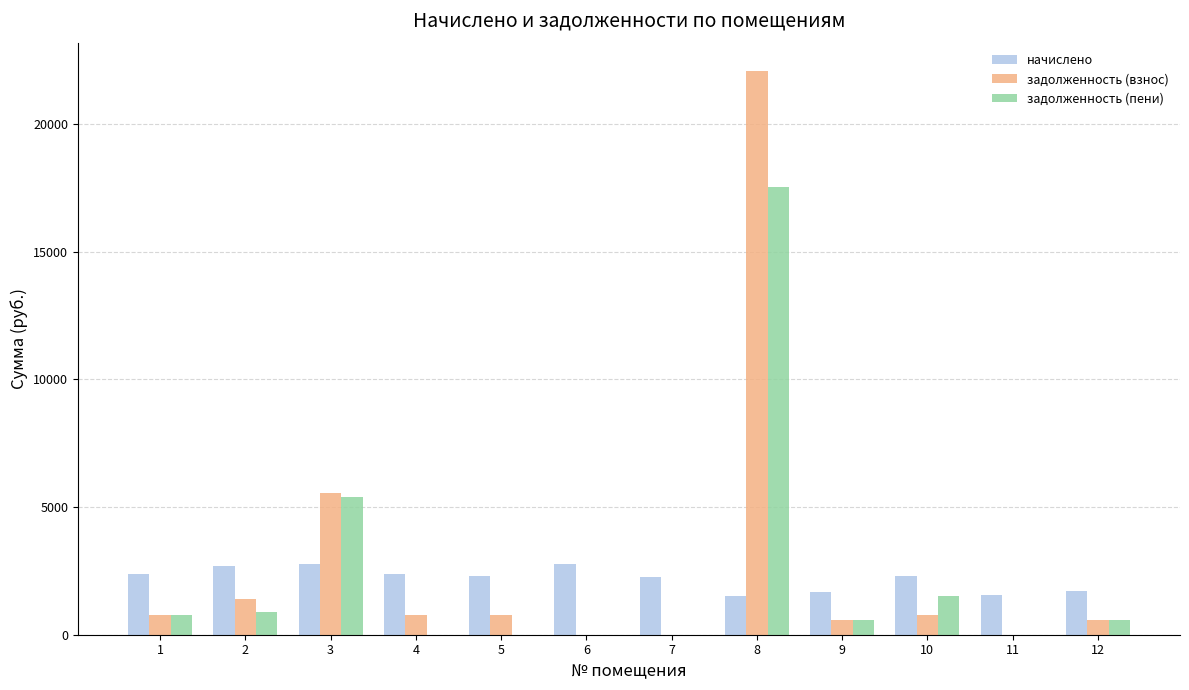

Is the value of задолженность (взнос) at 11 greater than the value of начислено at 3?

No